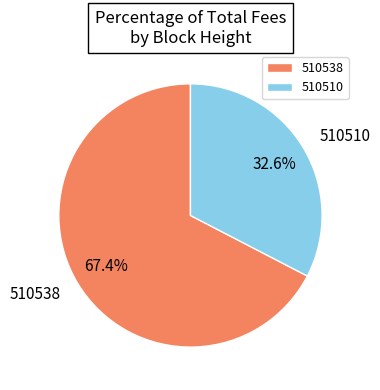

To the nearest percent, what is the average slice percentage?

50%